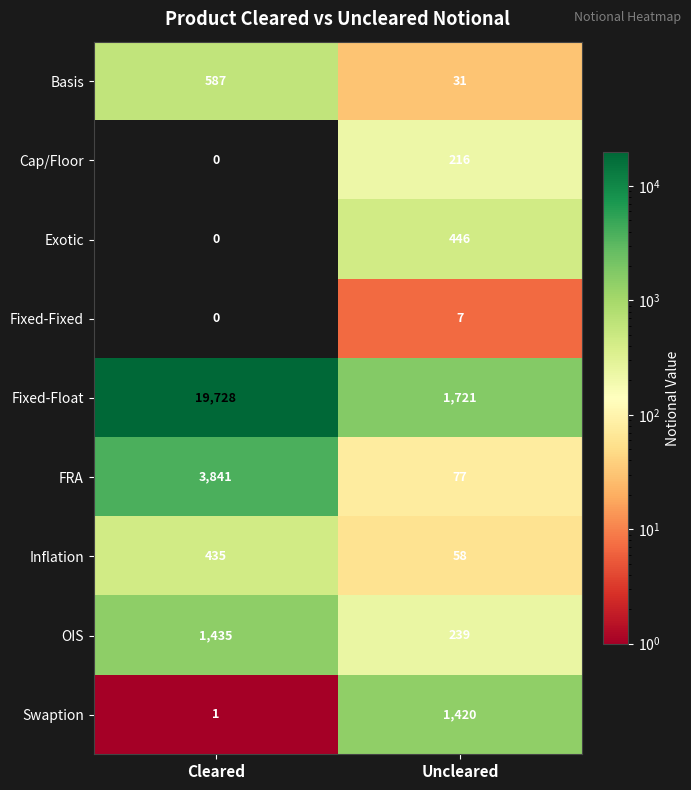

Reading left to right, list all the values displayed in this chart.

Basis: 587	31
Cap/Floor: 0	216
Exotic: 0	446
Fixed-Fixed: 0	7
Fixed-Float: 19728	1721
FRA: 3841	77
Inflation: 435	58
OIS: 1435	239
Swaption: 1	1420